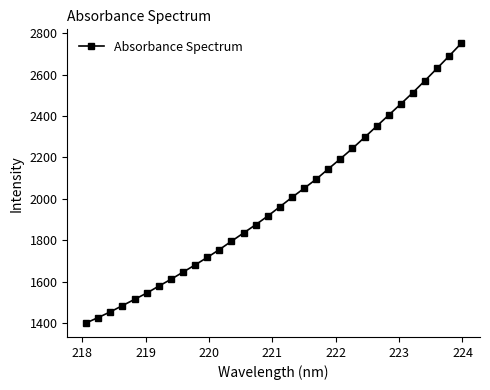

What is the sum of all values?

63603.4